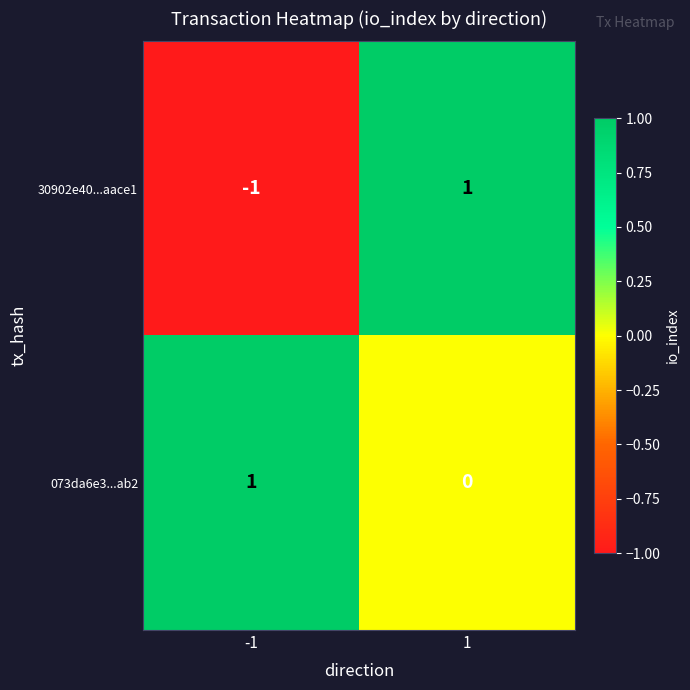

Which series has the largest total across all categories?

073da6e3...ab2